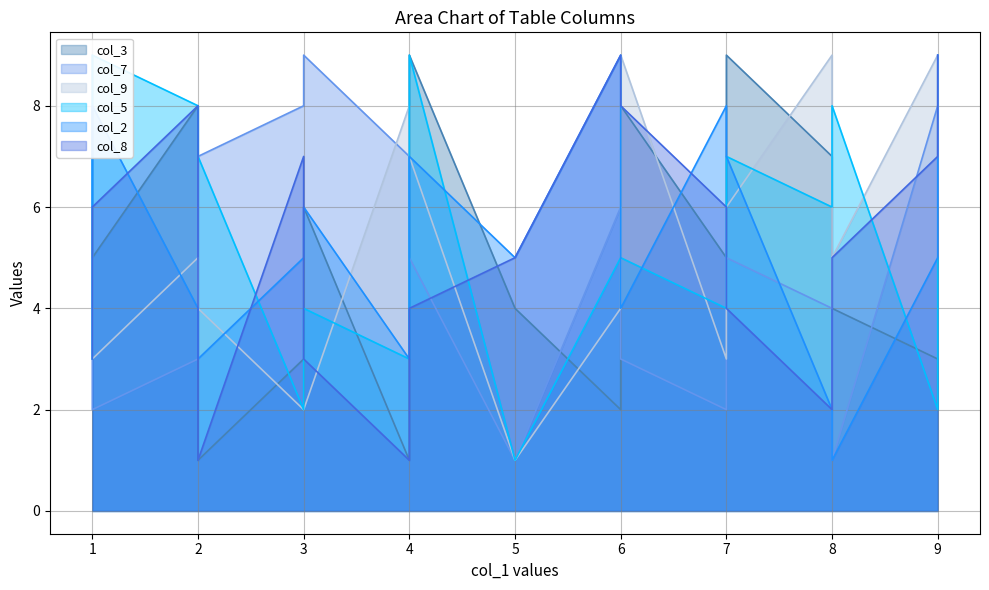

Does the chart display data point markers on the line(s)?

No